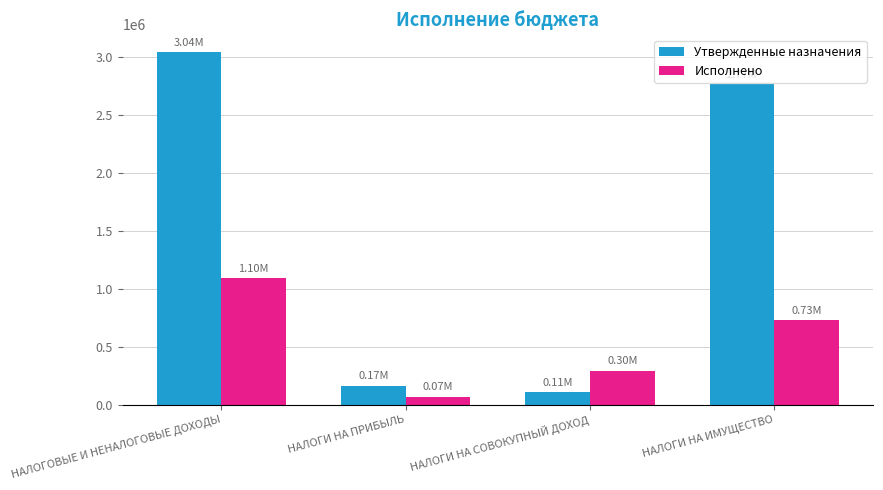

How many data points in Исполнено are above 730205?

2